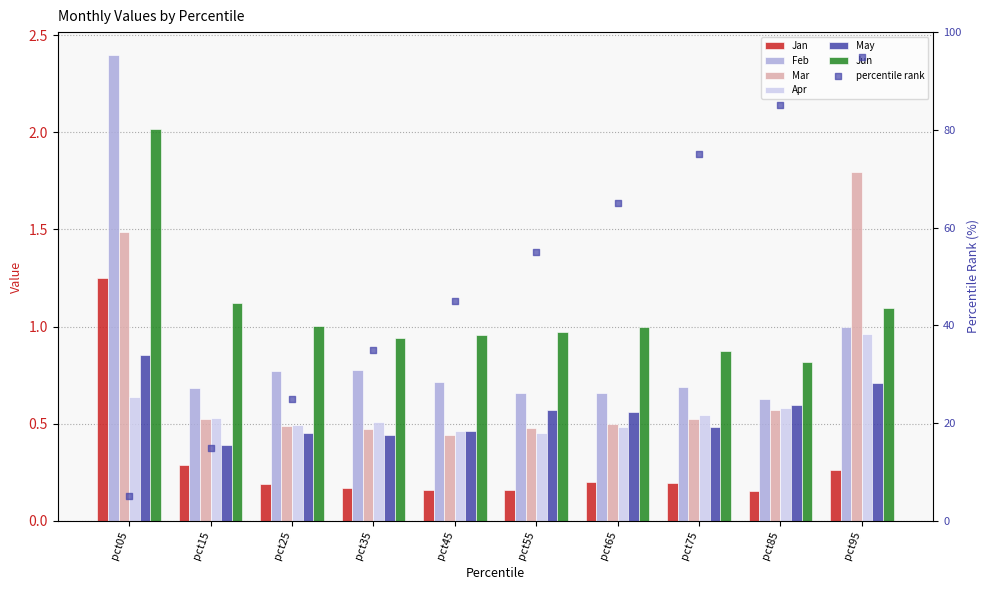

What is the total value across all series at pct35?

3.3